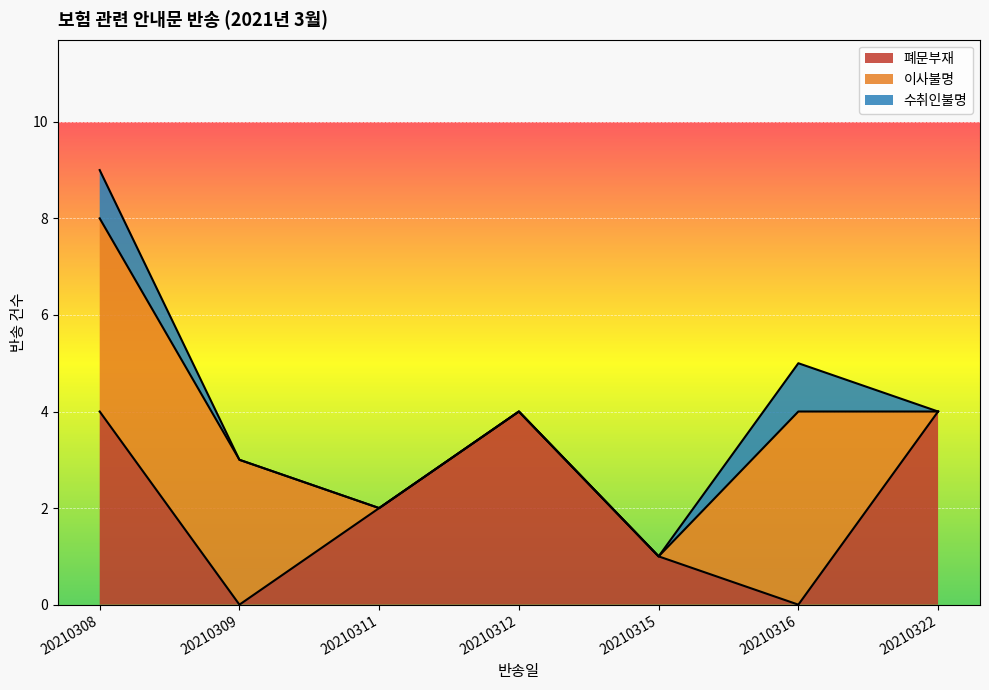

What is the total value across all series at 20210309?

3